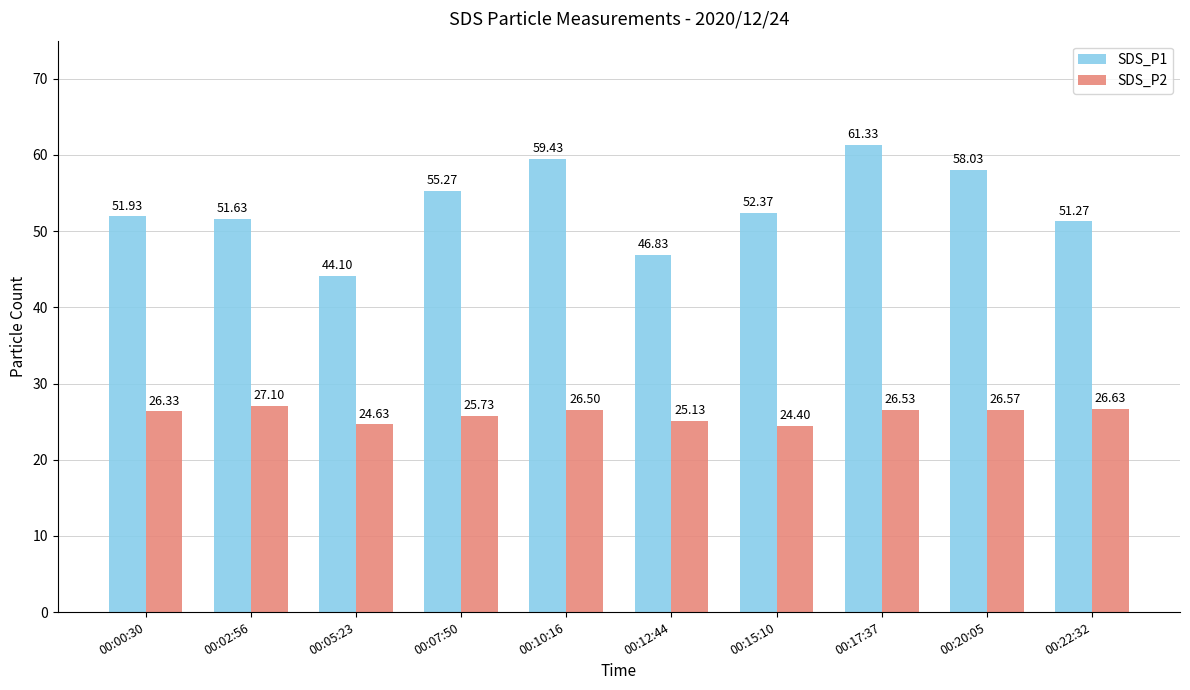

The SDS_P1 series shows 86.3 at 00:02:56. True or false?

False